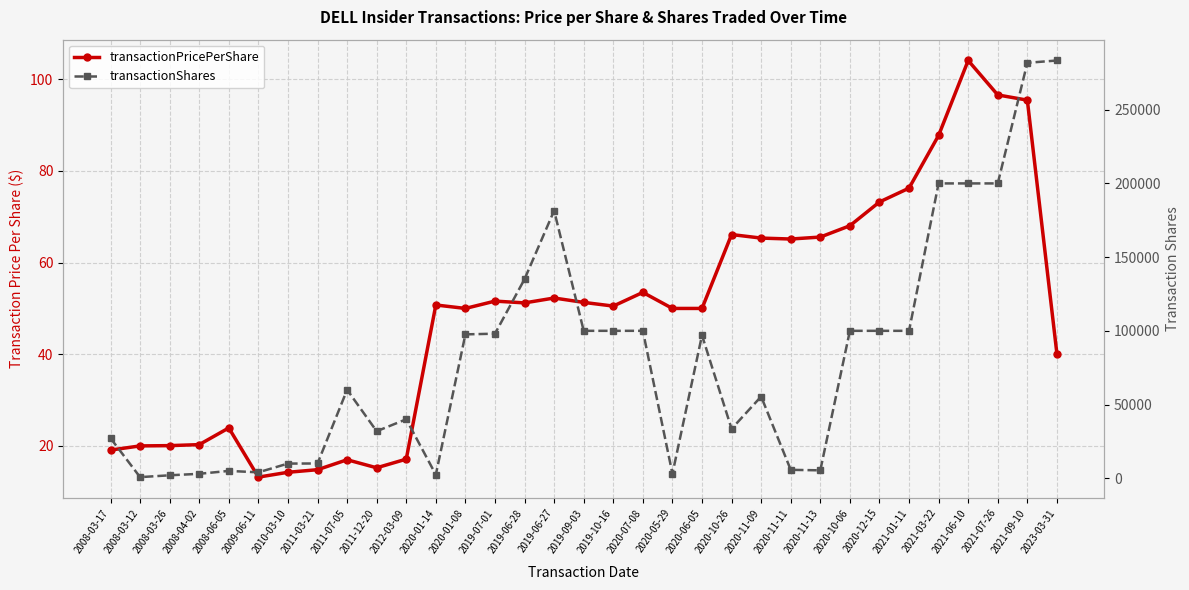

Reading left to right, list all the values displayed in this chart.

transactionPricePerShare: 2008-03-17=19.1	2008-03-12=20.0	2008-03-26=20.1	2008-04-02=20.3	2008-06-05=23.9	2009-06-11=13.2	2010-03-10=14.3	2011-03-21=14.8	2011-07-05=17.0	2011-12-20=15.2	2012-03-09=17.1	2020-01-14=50.8	2020-01-08=50.0	2019-07-01=51.6	2019-06-28=51.2	2019-06-27=52.3	2019-09-03=51.3	2019-10-16=50.5	2020-07-08=53.5	2020-05-29=50.0	2020-06-05=50.0	2020-10-26=66.1	2020-11-09=65.3	2020-11-11=65.1	2020-11-13=65.6	2020-10-06=68.0	2020-12-15=73.2	2021-01-11=76.2	2021-03-22=87.7	2021-06-10=104.1	2021-07-26=96.6	2021-09-10=95.4	2023-03-31=40.1
transactionShares: 2008-03-17=27184.0	2008-03-12=747.0	2008-03-26=1992.0	2008-04-02=3000.0	2008-06-05=4970.0	2009-06-11=4000.0	2010-03-10=9942.0	2011-03-21=10000.0	2011-07-05=60000.0	2011-12-20=31885.0	2012-03-09=40000.0	2020-01-14=2401.0	2020-01-08=97599.0	2019-07-01=98055.0	2019-06-28=135067.0	2019-06-27=181531.0	2019-09-03=100000.0	2019-10-16=100000.0	2020-07-08=100000.0	2020-05-29=3038.0	2020-06-05=96962.0	2020-10-26=33519.0	2020-11-09=55427.0	2020-11-11=5700.0	2020-11-13=5354.0	2020-10-06=100000.0	2020-12-15=100000.0	2021-01-11=100000.0	2021-03-22=200000.0	2021-06-10=200000.0	2021-07-26=200000.0	2021-09-10=281818.0	2023-03-31=283388.0